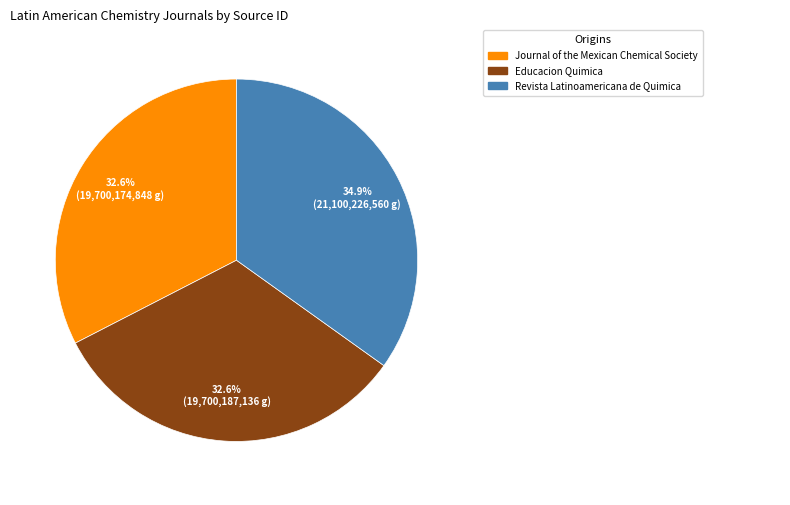

Is there any slice that represents more than half of the pie?

No